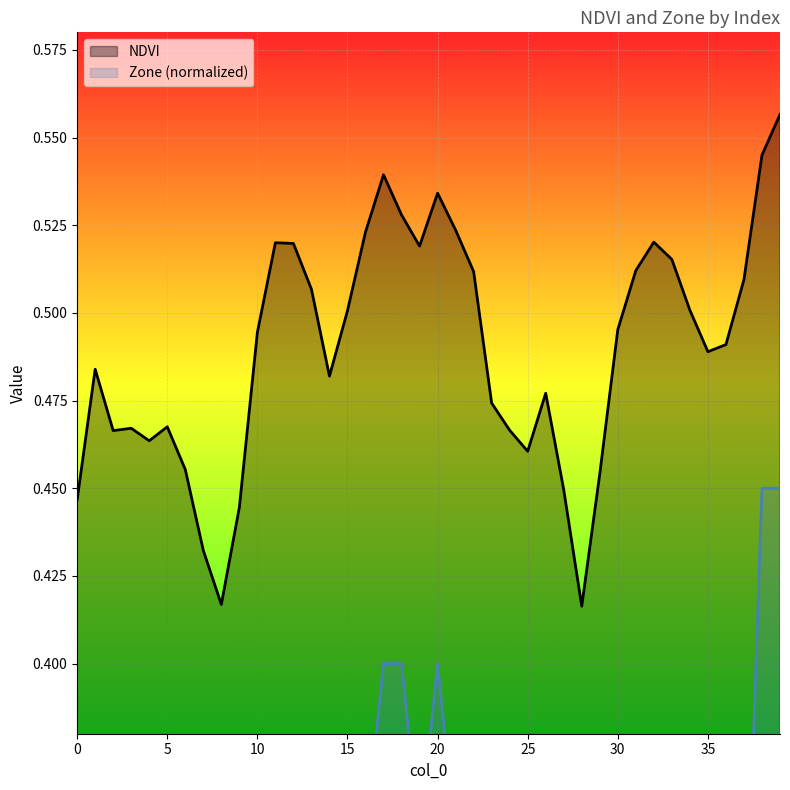

Is it true that NDVI equals 0.5 at 30?

True